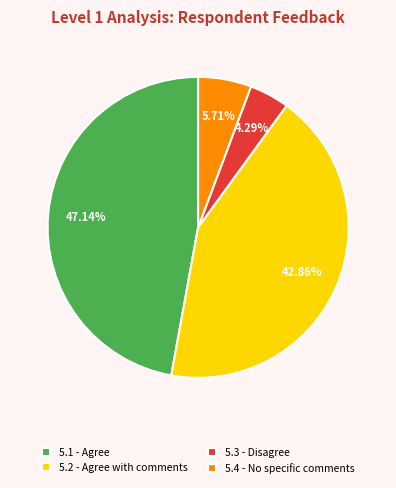

Does 5.2 - Agree with comments represent more than half of the total?

No